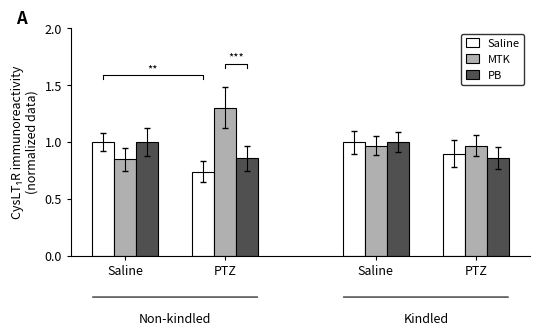

What is the average value of the PB series?

0.9